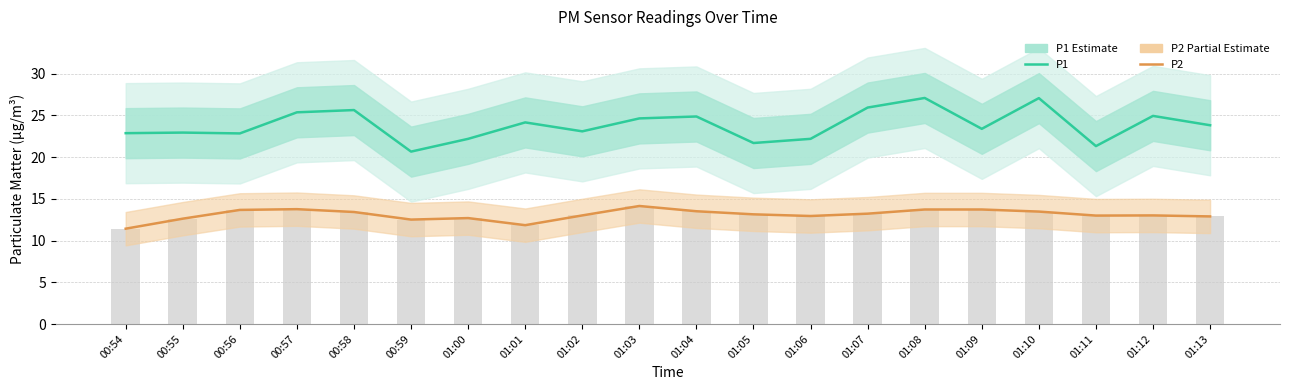

How many categories are shown in the chart?

20